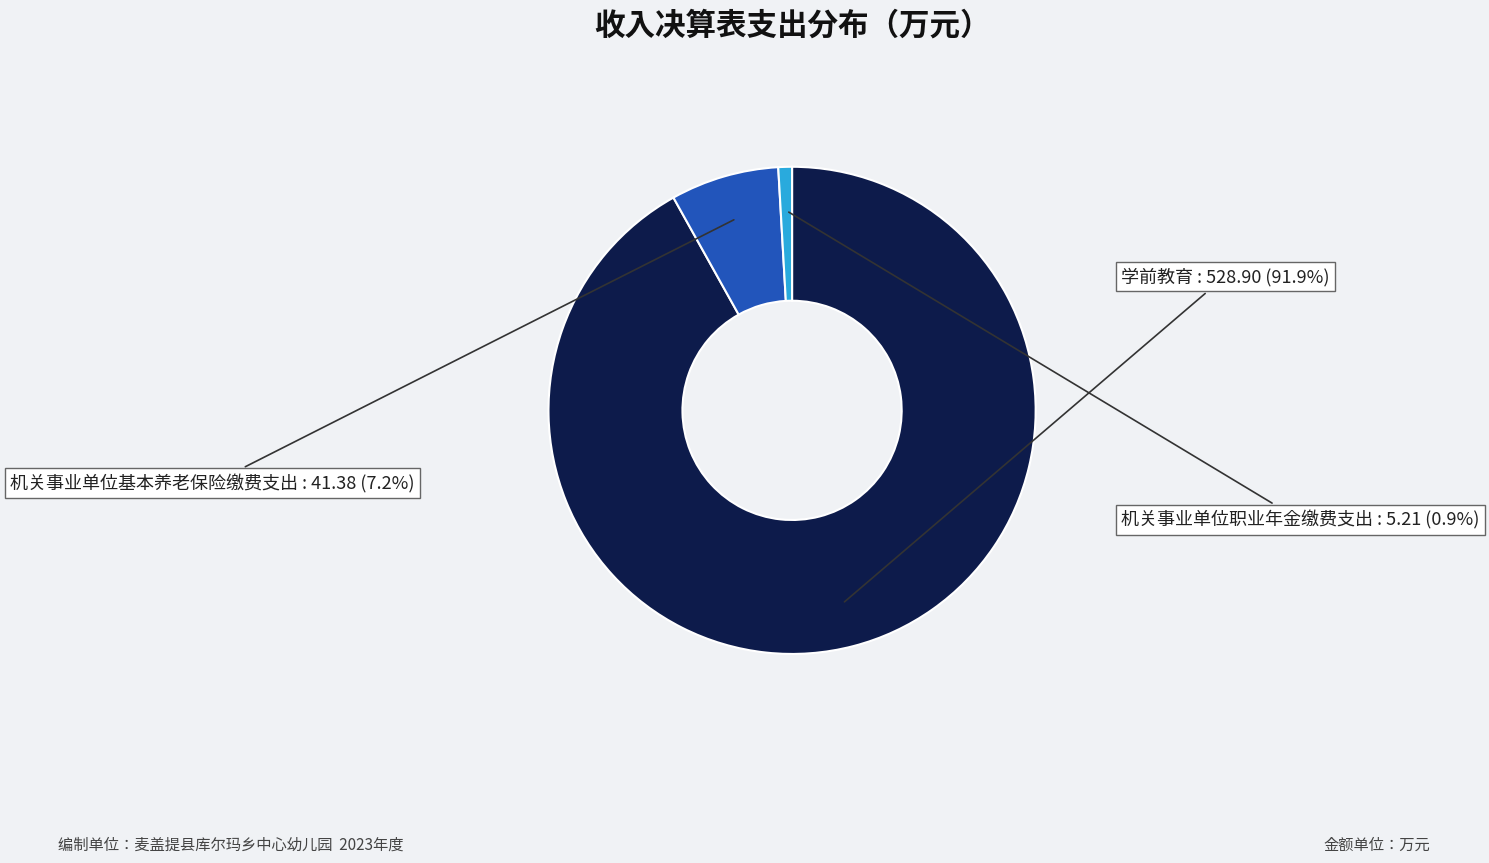

To the nearest percent, what is the difference between the 学前教育 and 机关事业单位职业年金缴费支出 slice percentages?

91%